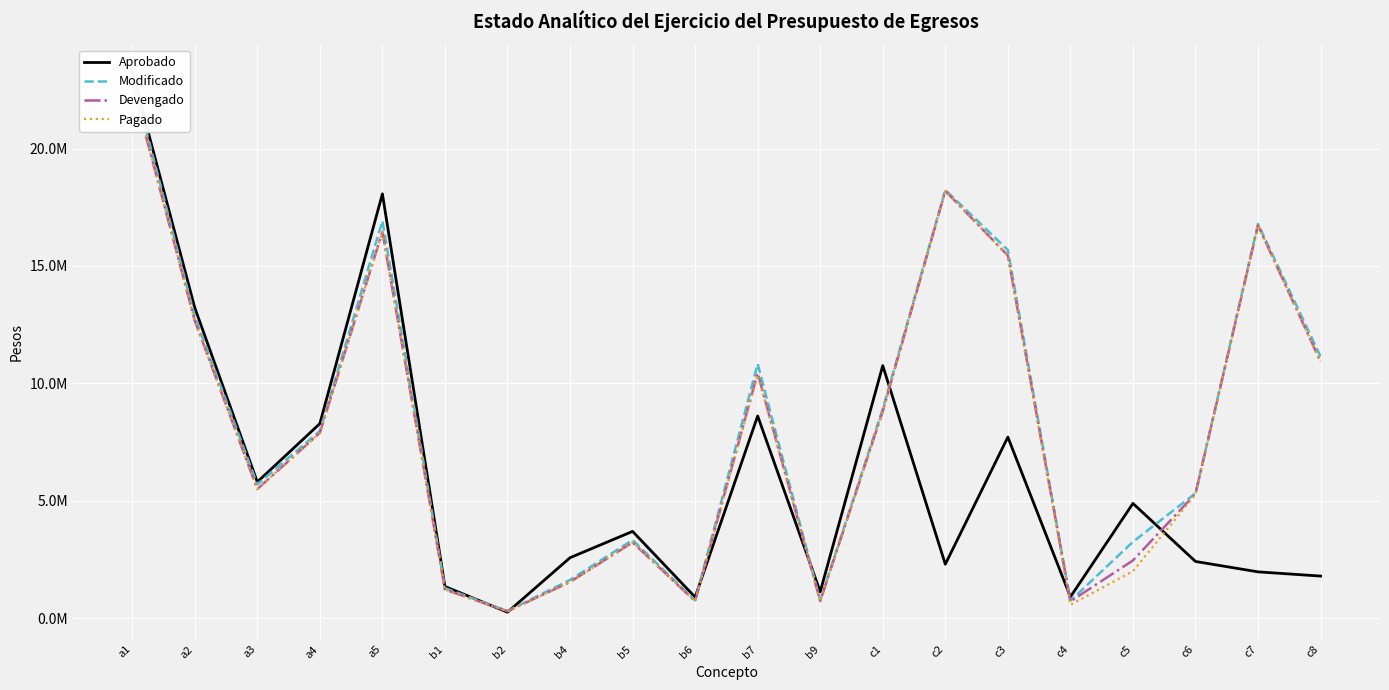

Is it true that Modificado equals 12841438.5 at a2?

True